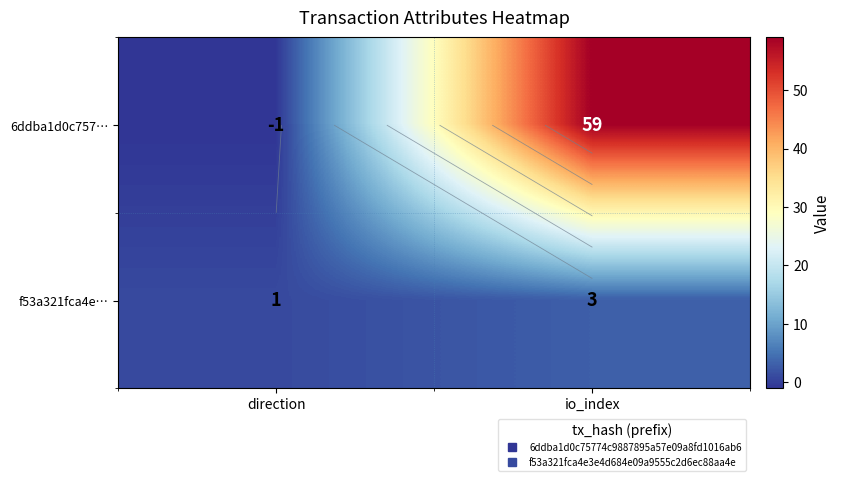

What is the difference between the maximum and minimum values in the f53a321fca4e… series?

2